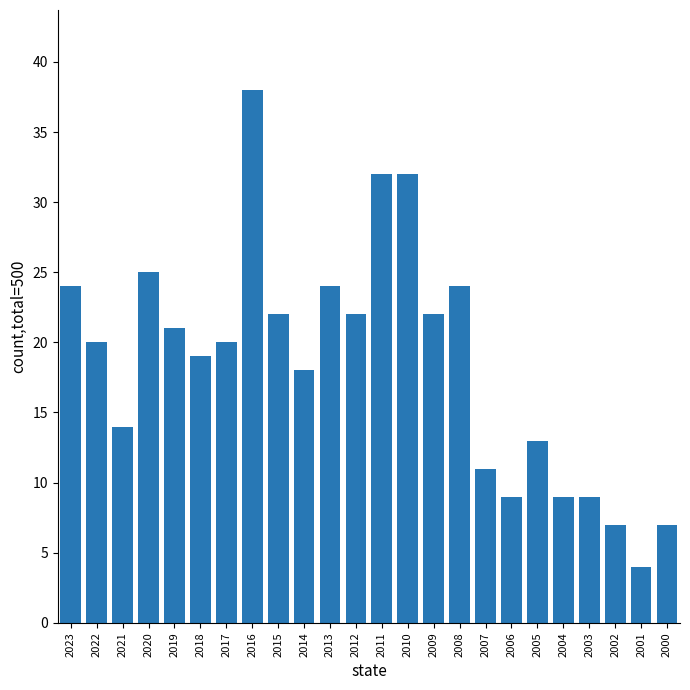

What is the smallest value displayed?

4